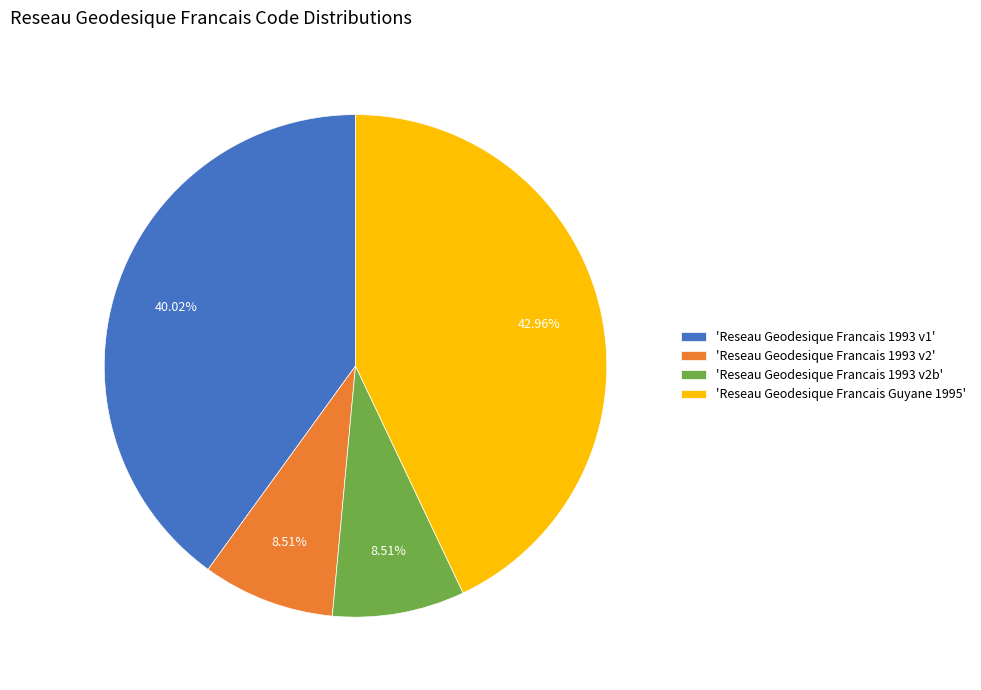

How many slices are in this pie chart?

4